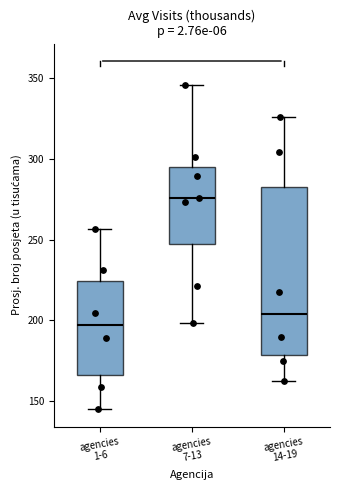

Reading left to right, transcribe this box plot: for each box, give where its median line is, the range the box spans, and where its two whiskers end, as read against the y-axis. The values are not printed on the chart, so give them approximately, as read against the axis.

agencies 1-6: median 195, box 165 to 225, whiskers 145 to 255
agencies 7-13: median 275, box 245 to 295, whiskers 200 to 345
agencies 14-19: median 205, box 180 to 285, whiskers 165 to 325